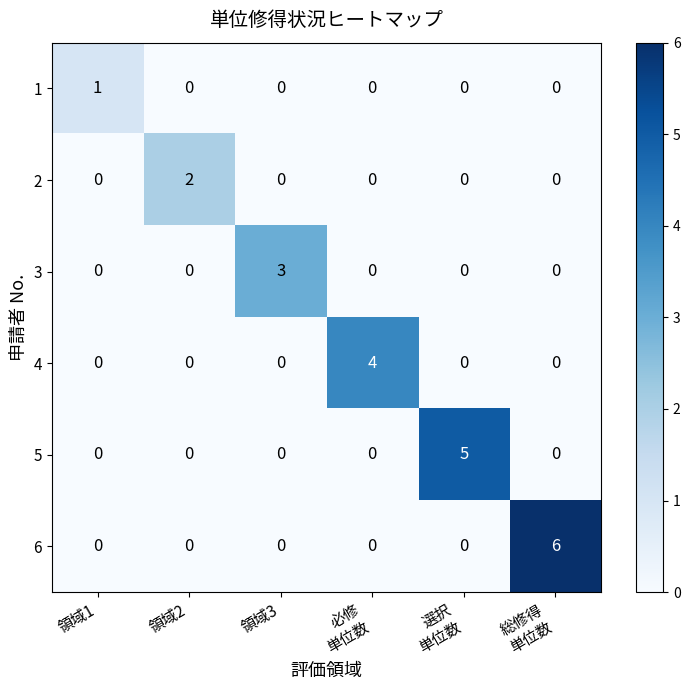

What is the difference between the maximum and second lowest values in the 6 series?

6